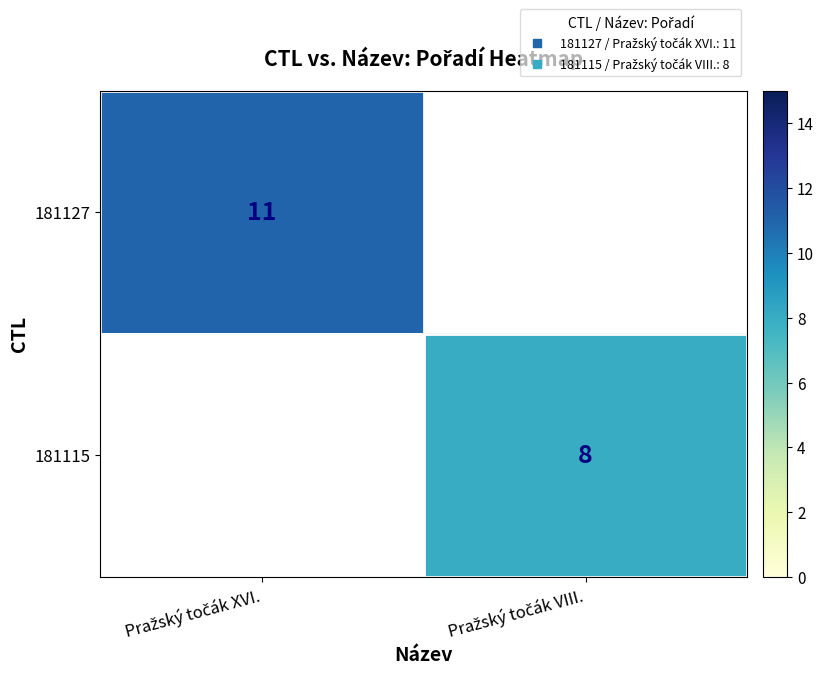

How many values in 181127 are above zero?

1